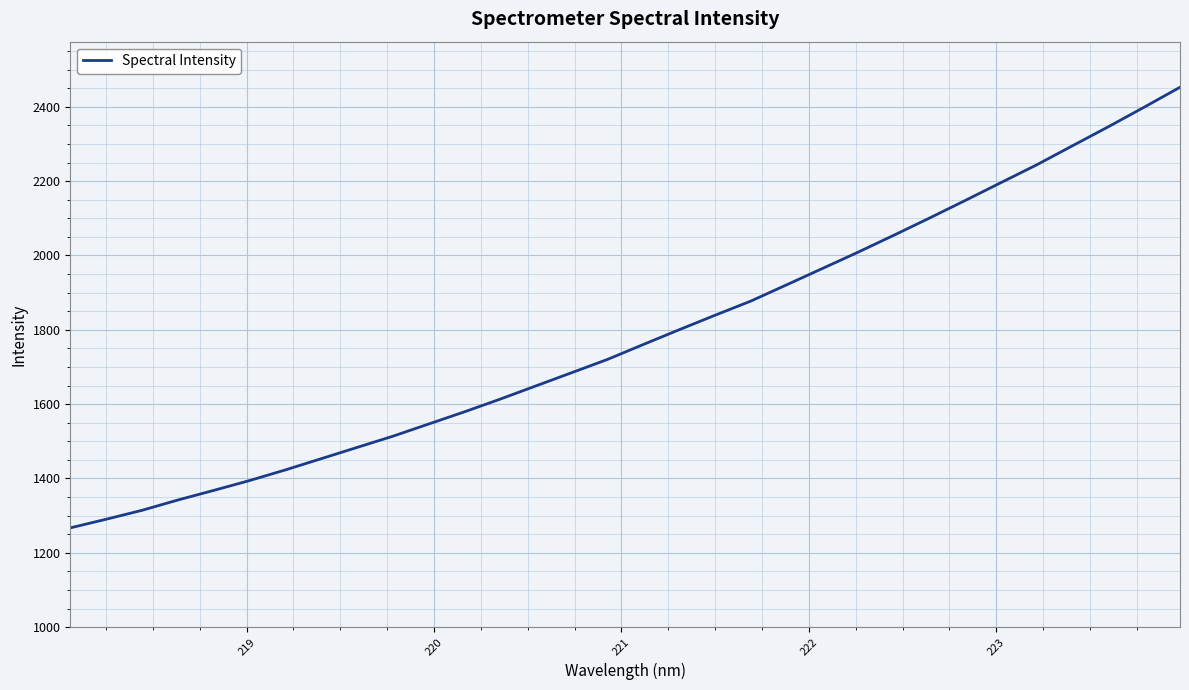

What is the difference between the maximum and minimum values?

1185.5